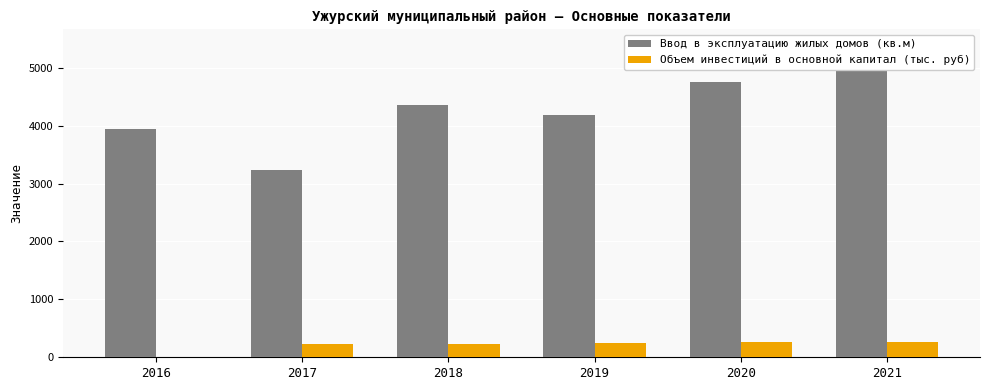

Which has a higher value, 2020 or 2021?

2021